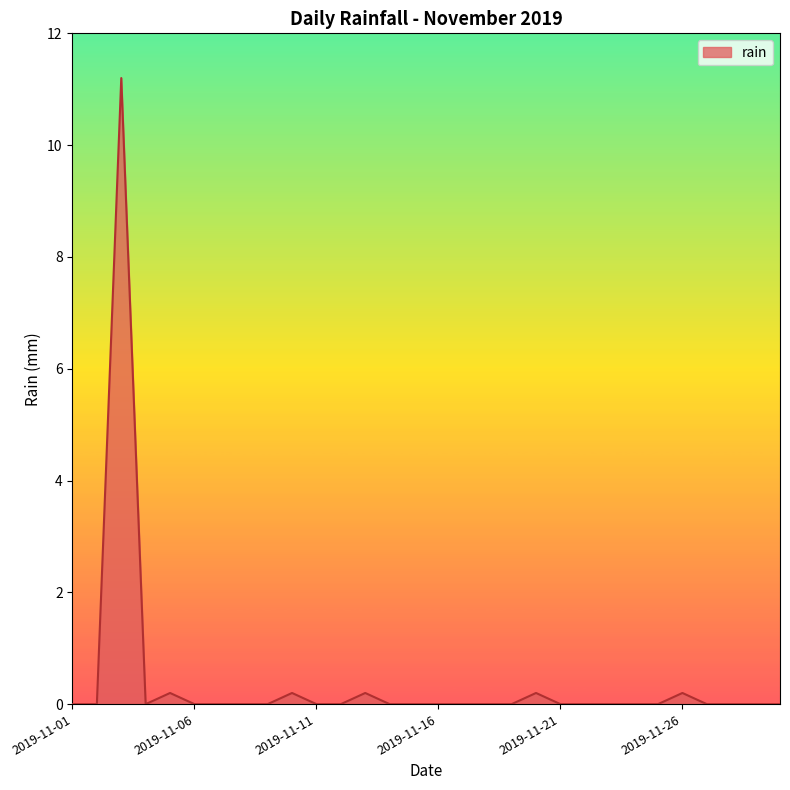

What is the greatest value displayed?

11.2